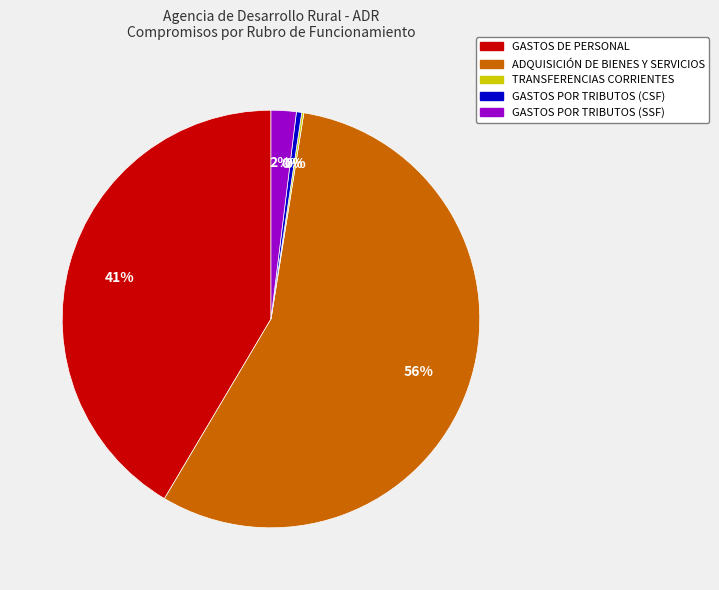

Does GASTOS DE PERSONAL account for over 50% of the chart?

No